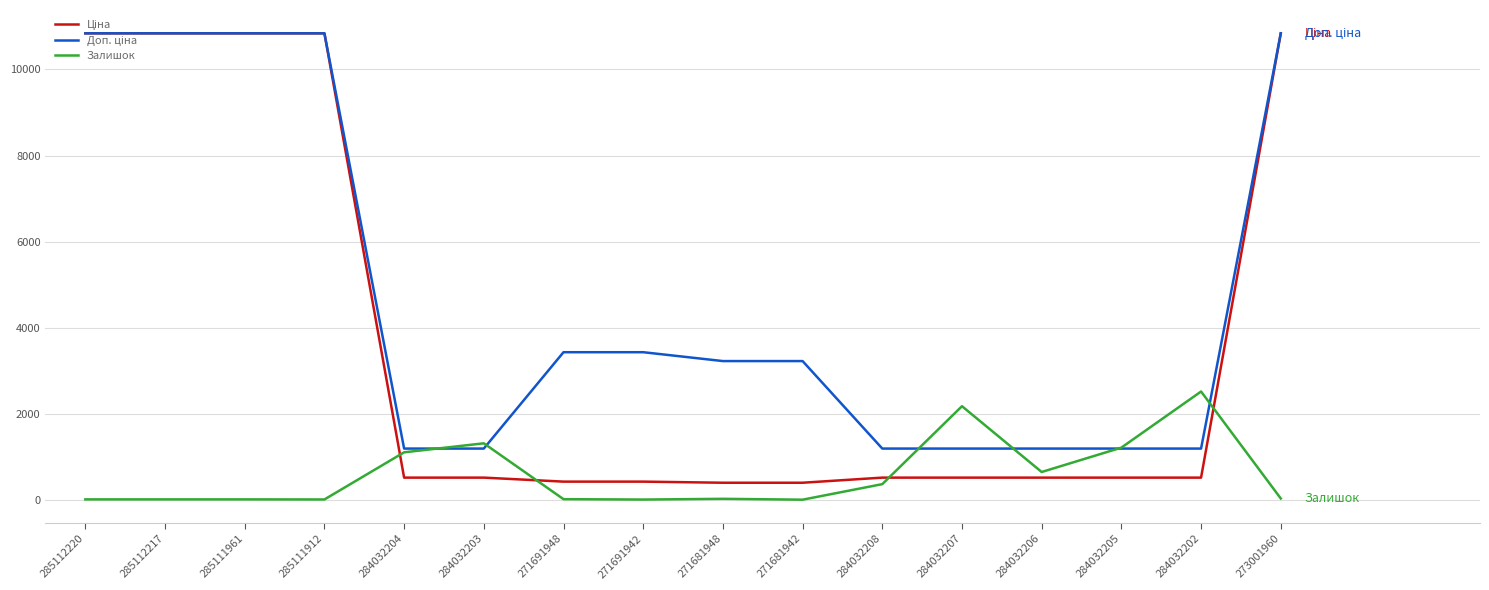

Is it true that Залишок equals 2522.0 at 284032202?

True